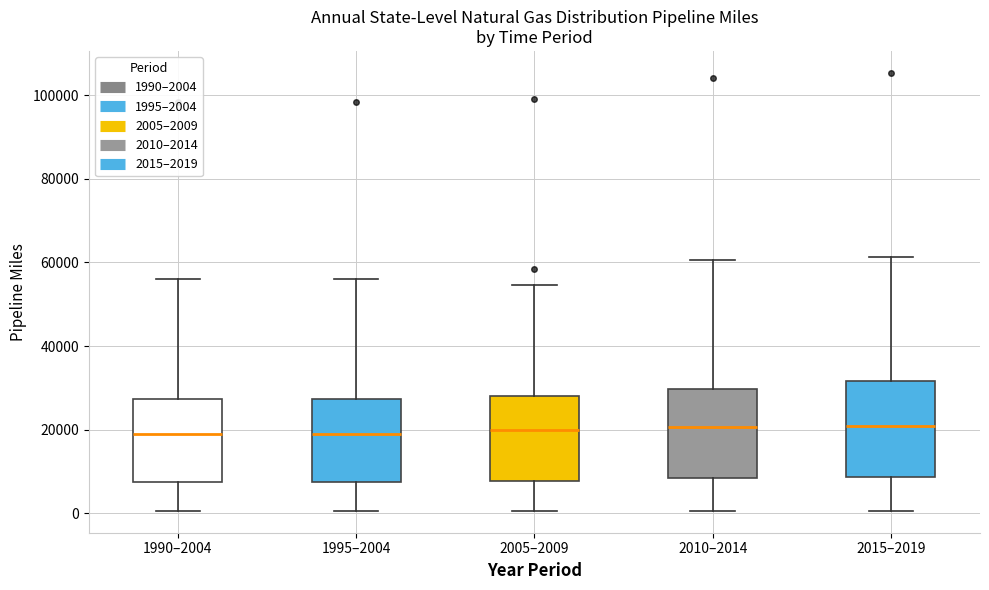

Where does the upper whisker of the box for 2015–2019 end on the y-axis? The values are not printed on the chart, so give them approximately, as read against the axis.

62000